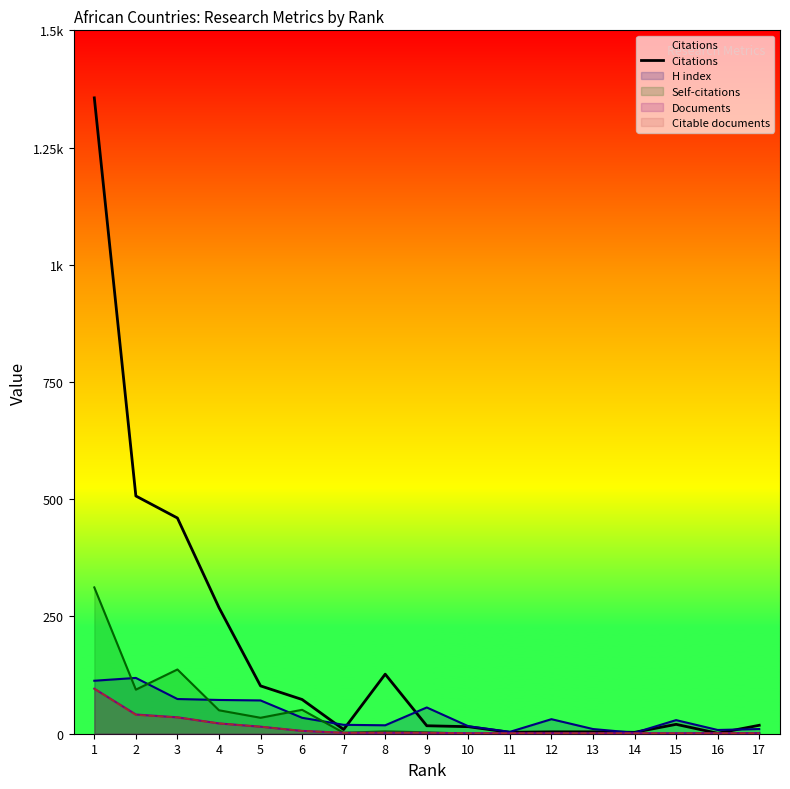

At which label is the value closest to 678?

2